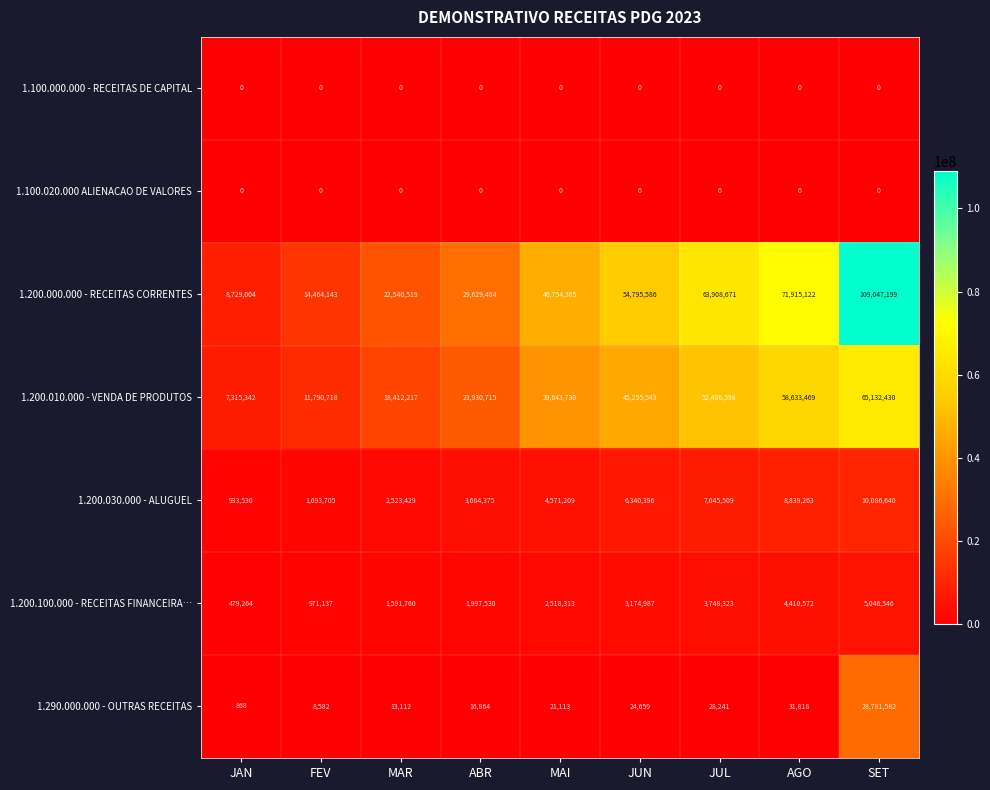

True or false: 1.100.000.000 - RECEITAS DE CAPITAL has a value of 0 at JUL.

True